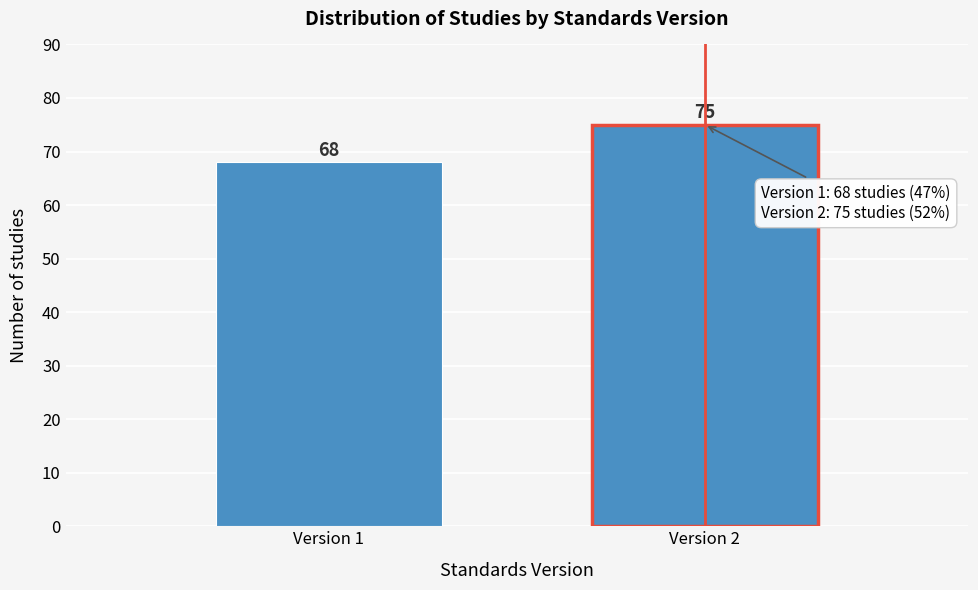

Reading right to left, list all the values displayed in this chart.

Version 2=75	Version 1=68